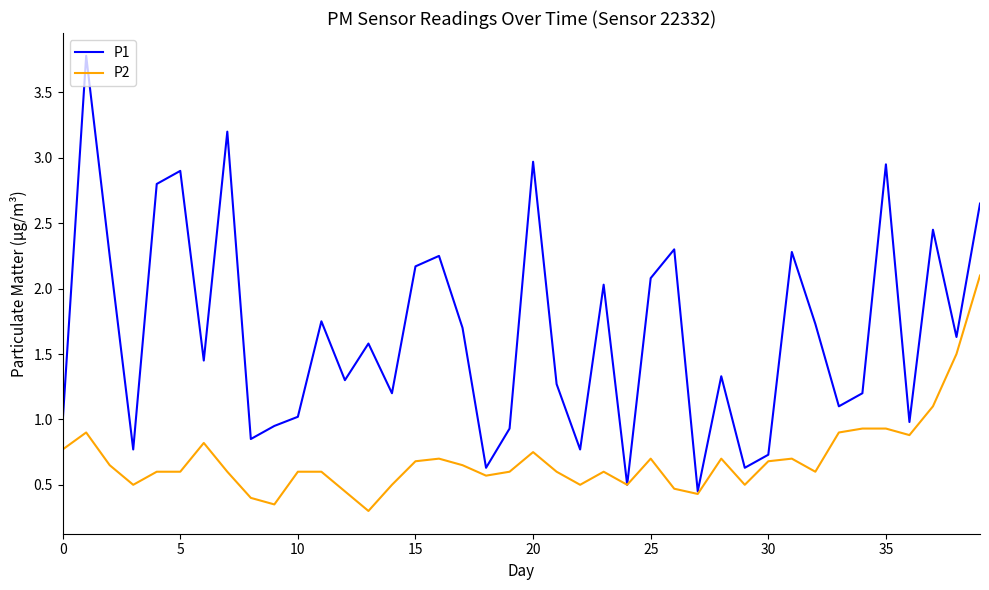

Rank the series by their average value, from highest to lowest.

P1, P2